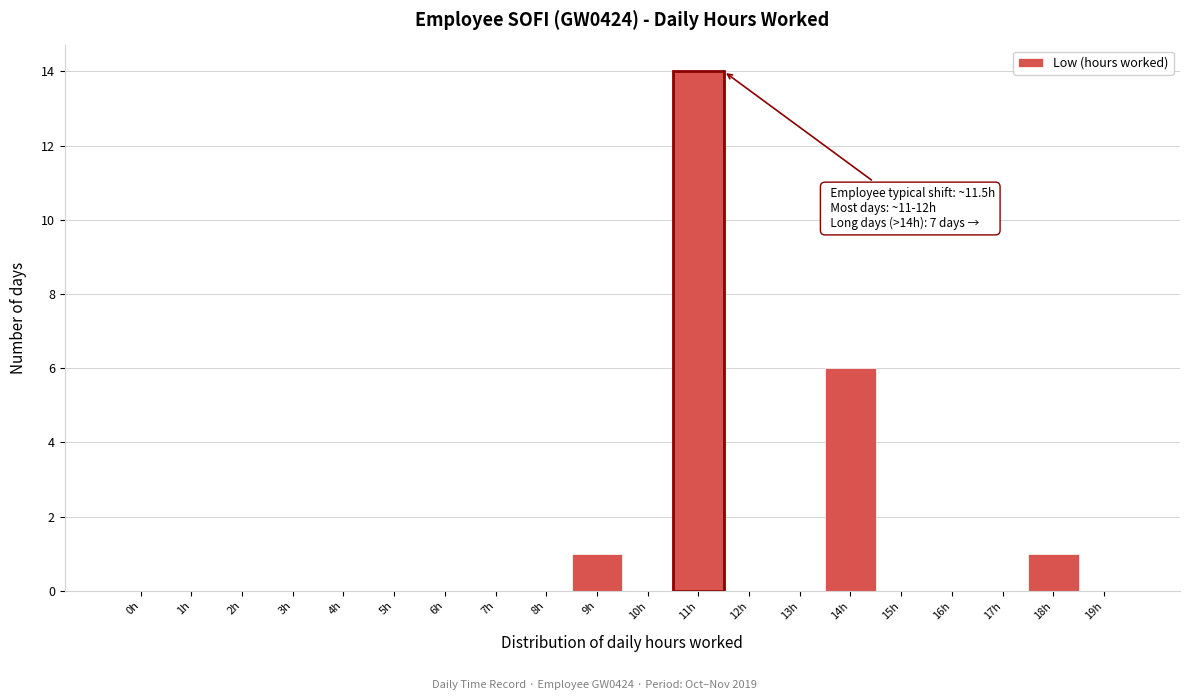

Reading right to left, transcribe all the data shown in this chart.

19h=0	18h=1	17h=0	16h=0	15h=0	14h=6	13h=0	12h=0	11h=14	10h=0	9h=1	8h=0	7h=0	6h=0	5h=0	4h=0	3h=0	2h=0	1h=0	0h=0